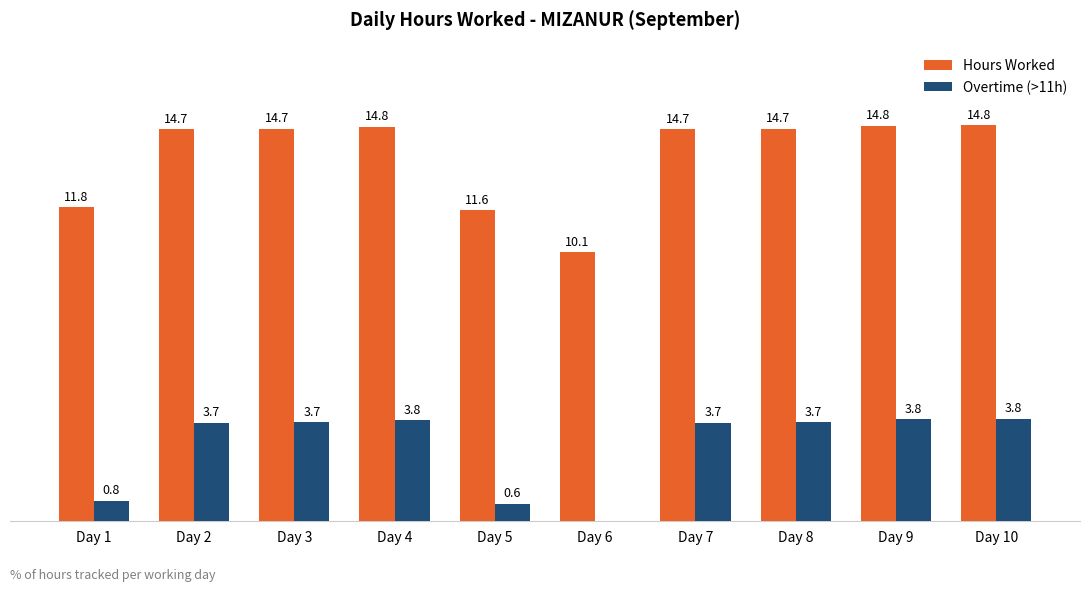

Are the bars horizontal?

No